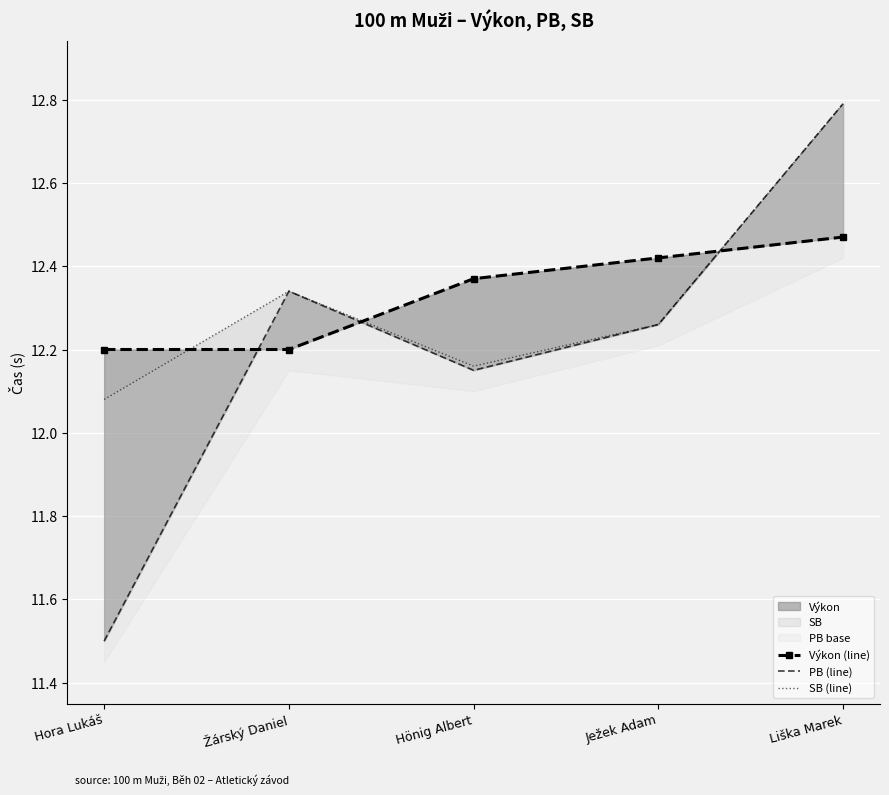

How many lines are shown in the chart?

3